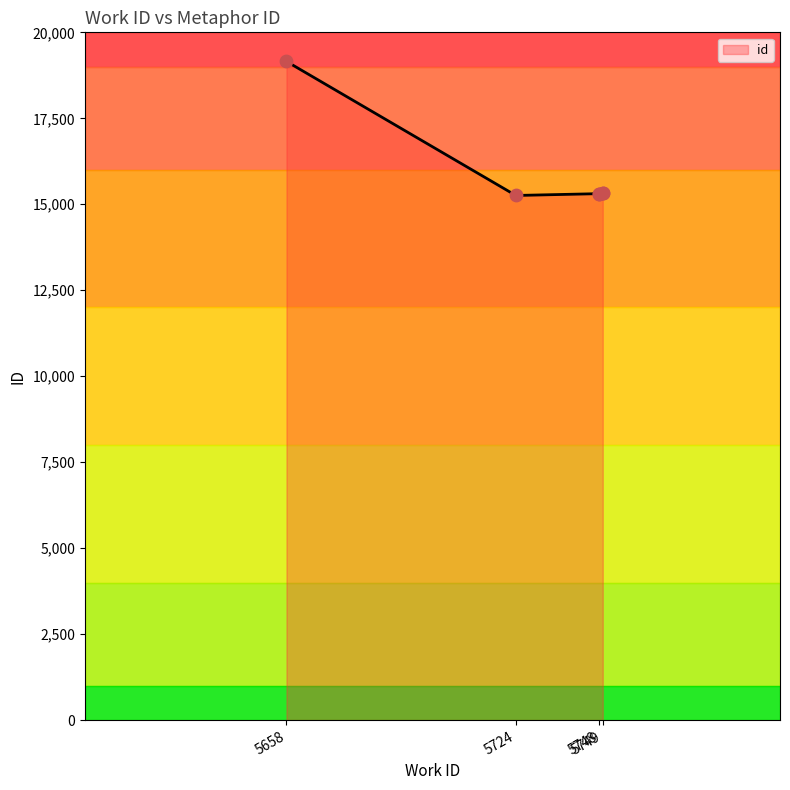

What is the ratio of the value at 5749 to the value at 5748?

1.0